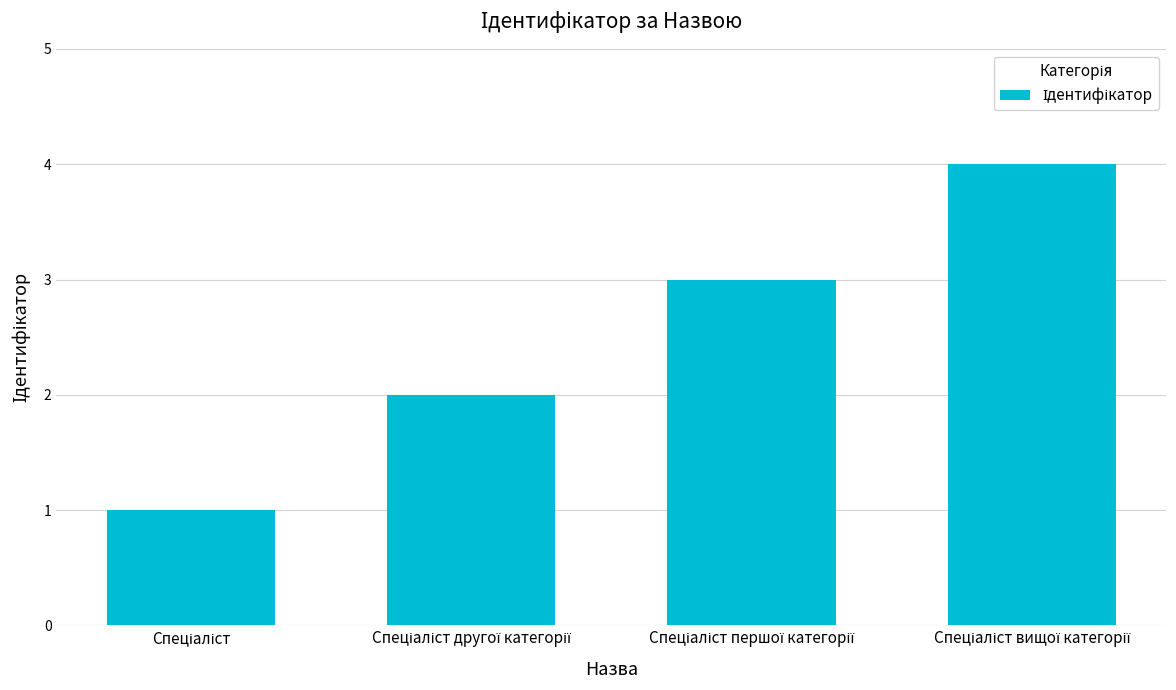

What is the sum of all values?

10